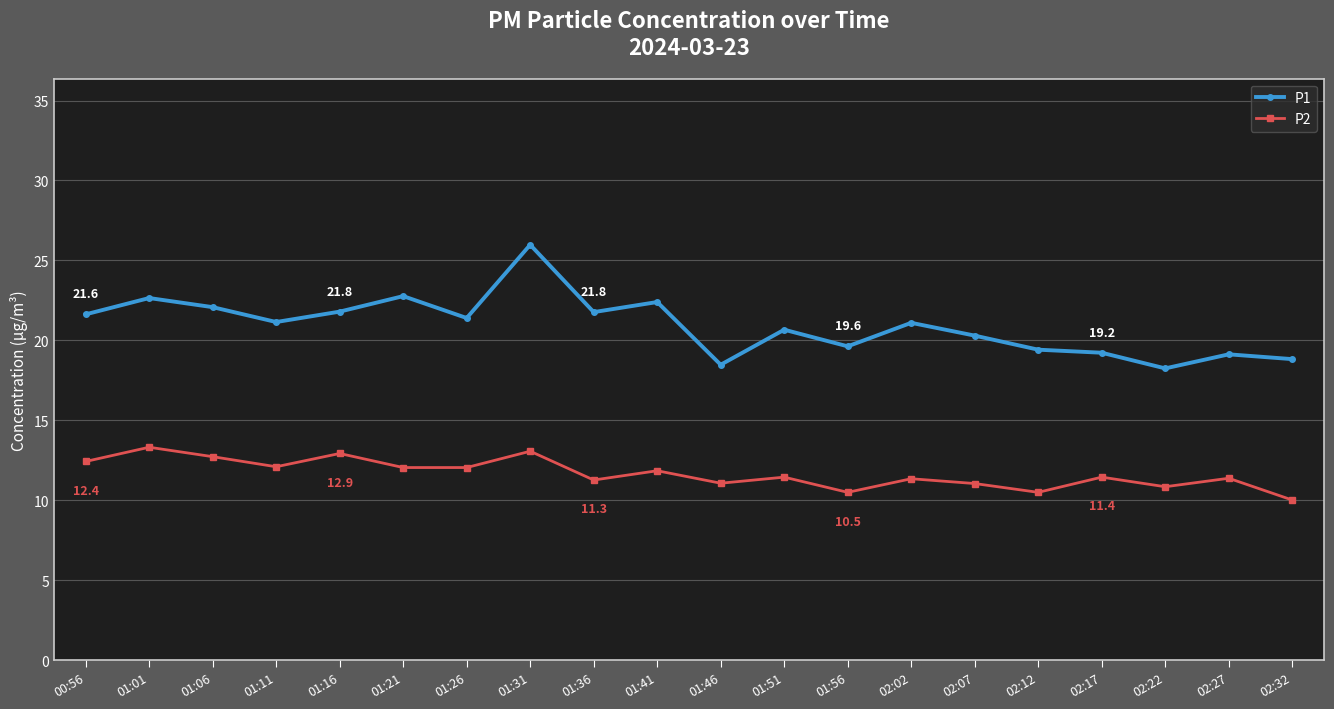

At how many categories does at least one series exceed 14?

20